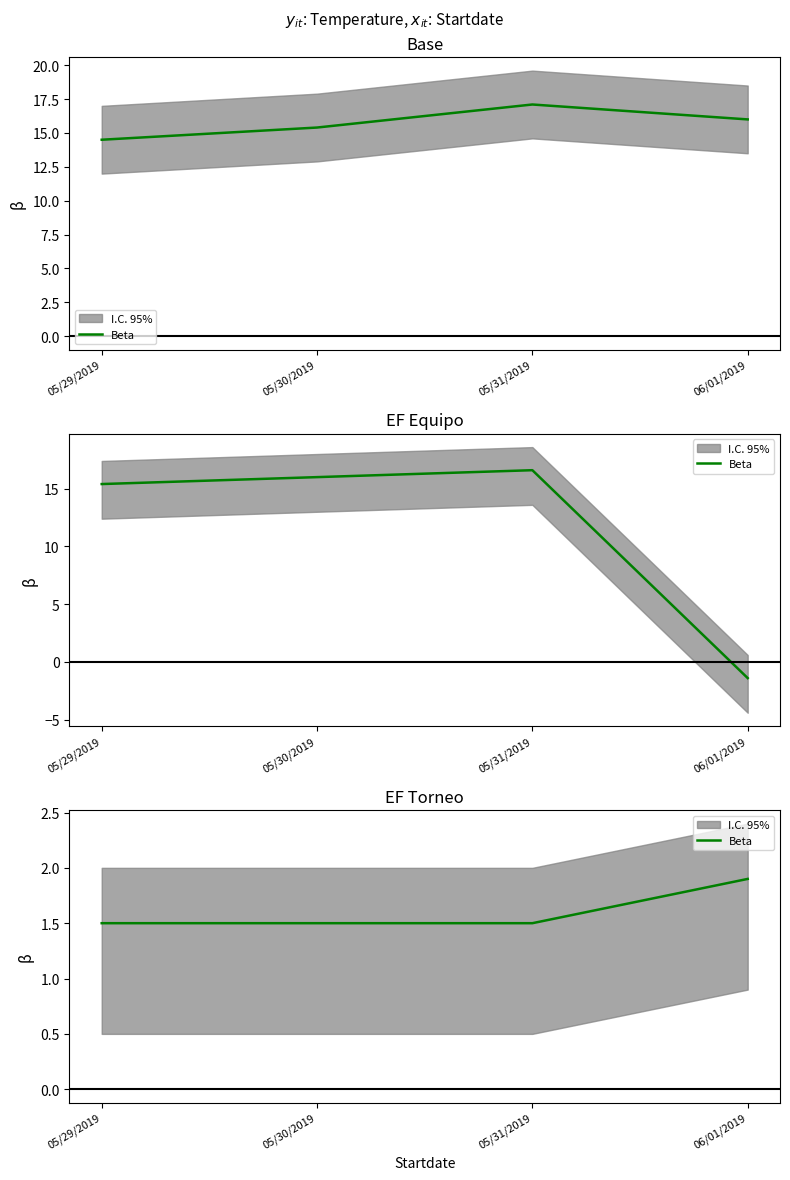

Is it true that the value at 06/01/2019 is 1.9?

True